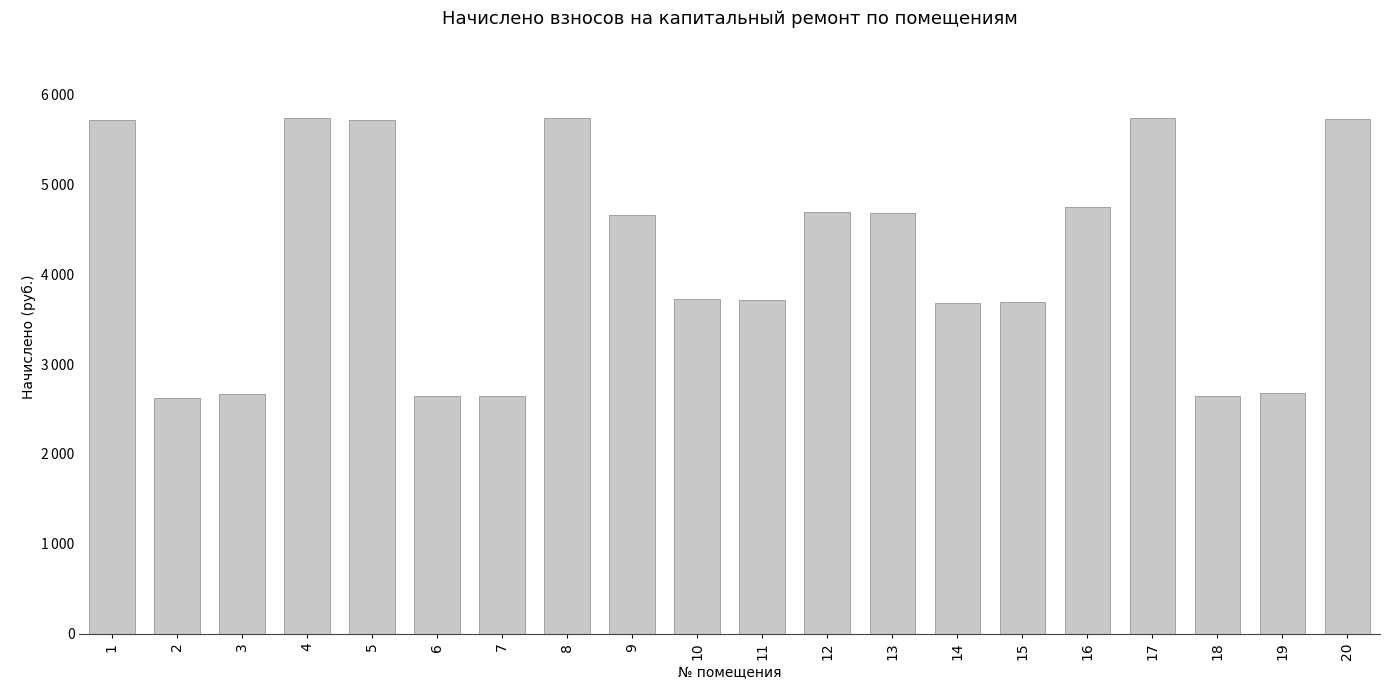

List the labels in order of value, largest first.

4, 8, 17, 20, 5, 1, 16, 12, 13, 9, 10, 11, 15, 14, 19, 3, 6, 7, 18, 2